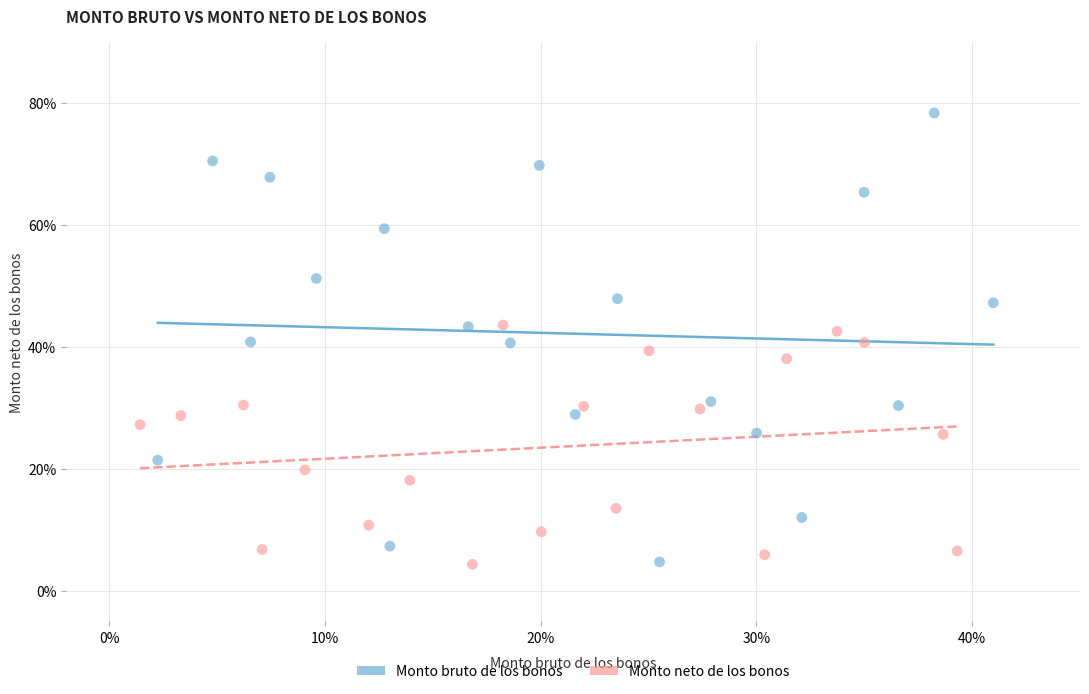

Which series reaches the maximum Y coordinate?

Monto bruto de los bonos